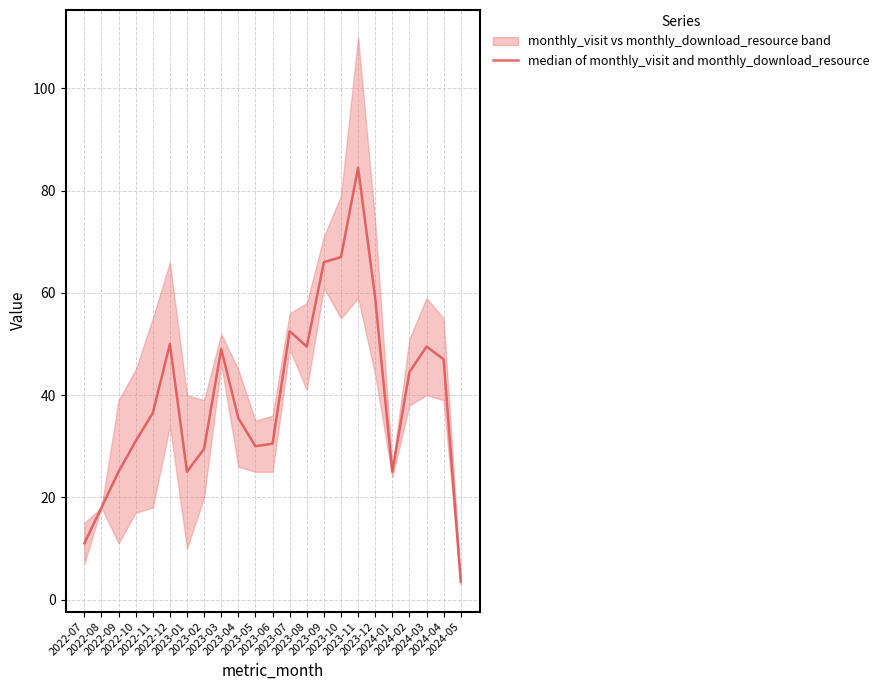

At which label is the value closest to 44?

2024-02